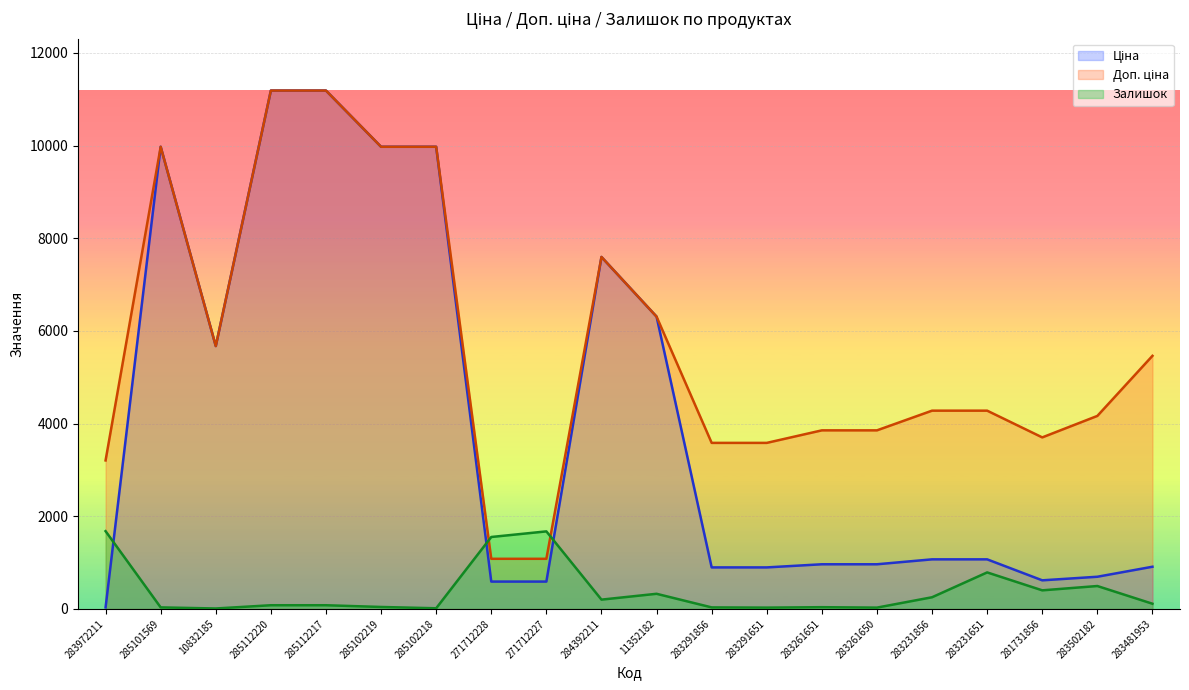

What is the total value across all series at 10832185?

11357.0